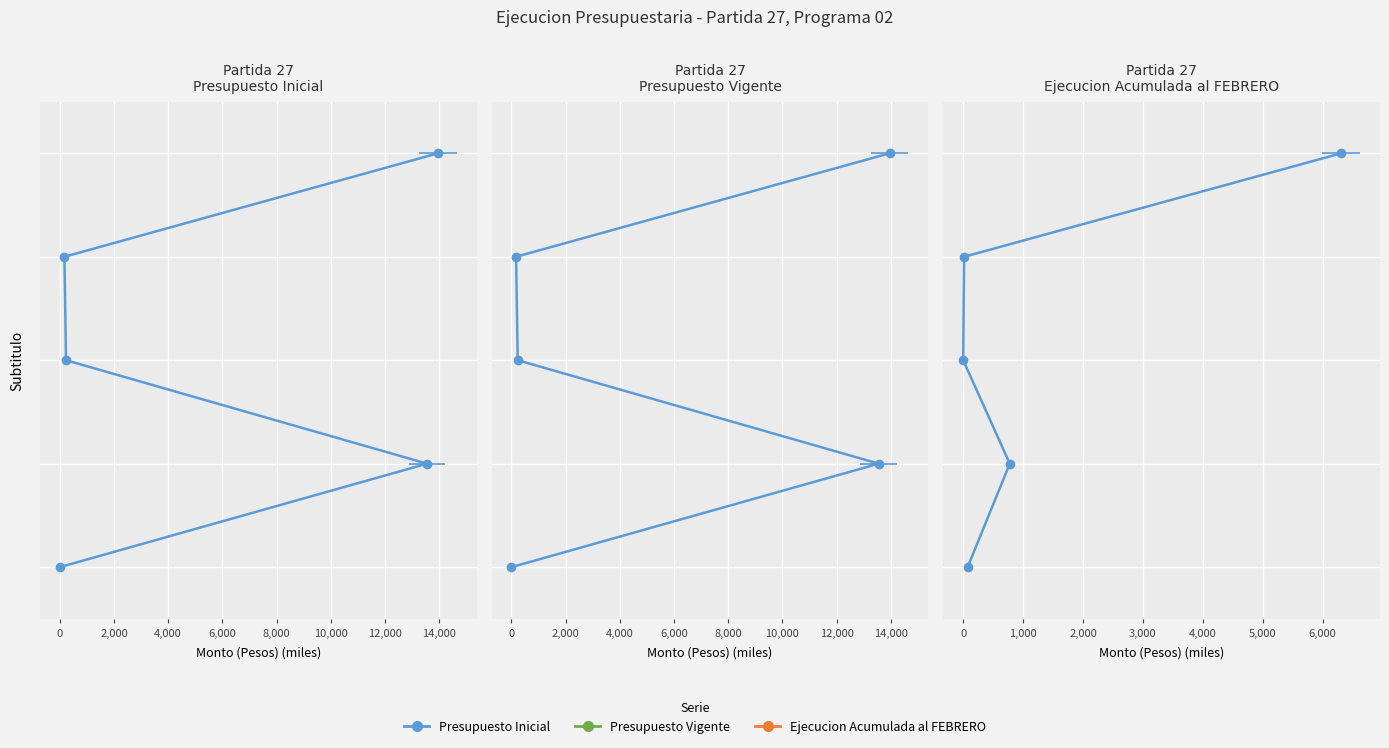

How many values are between 1 and 3?

3